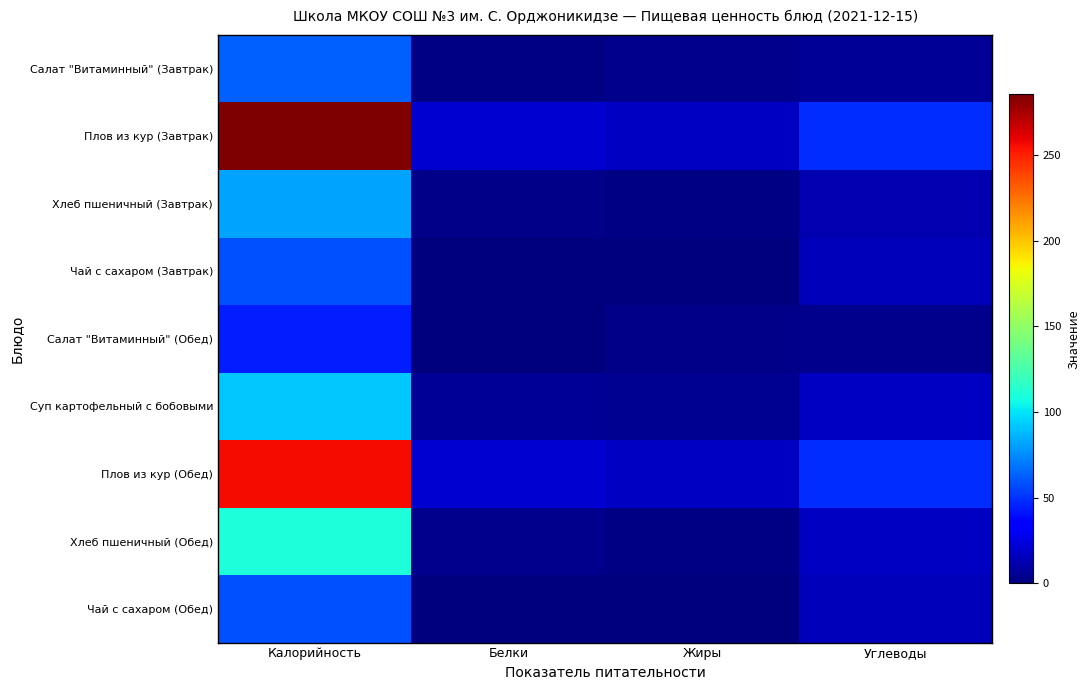

What is the total value across all series at Углеводы?

186.5